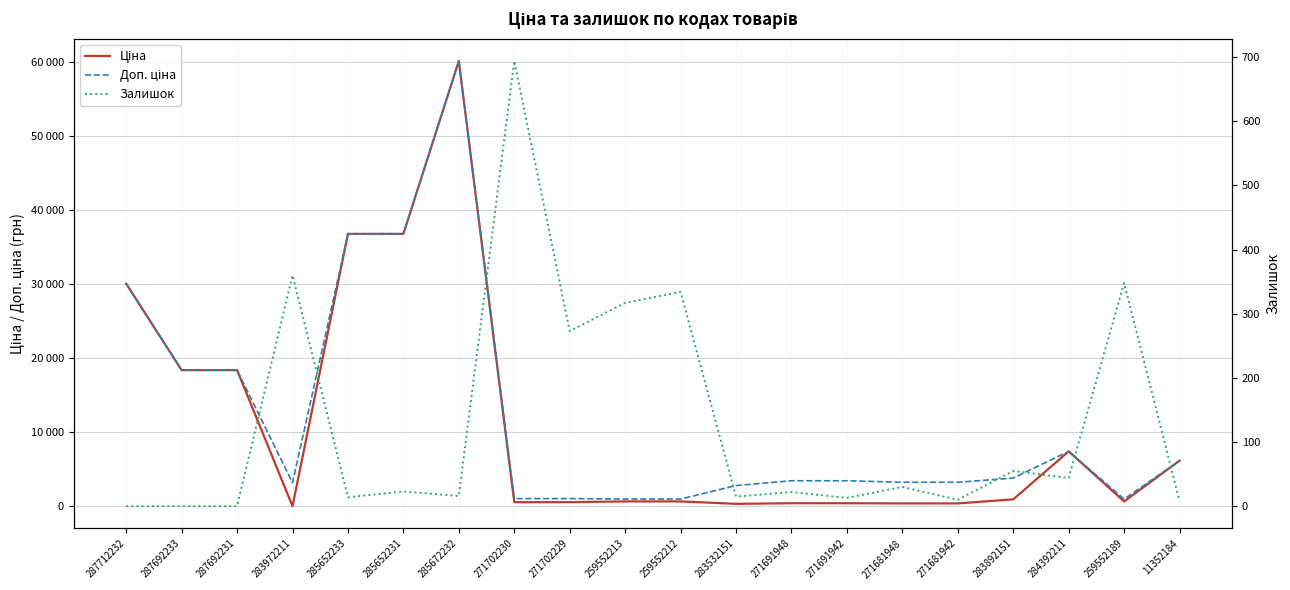

In Доп. ціна, how many points are higher than both neighbors (excluding endpoints)?

2